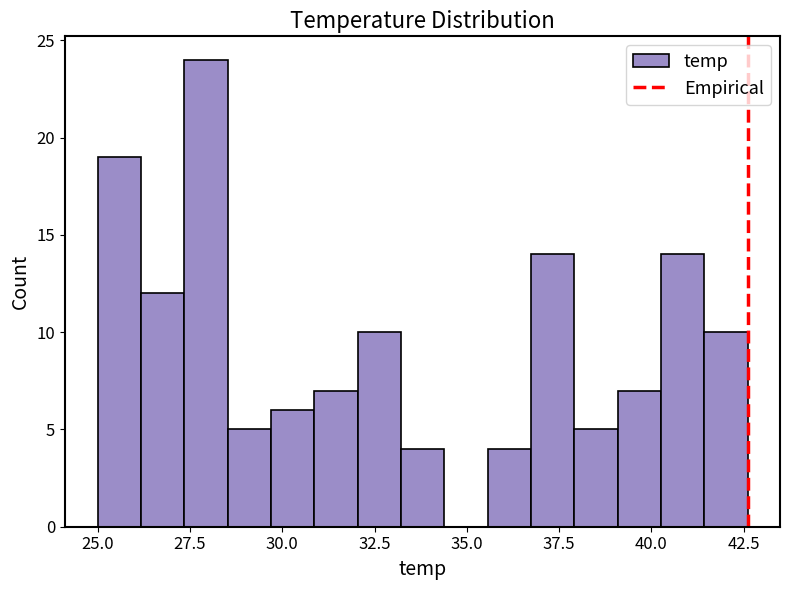

Read against the x-axis, roughly where is the centre of the tallest bar?

28.0